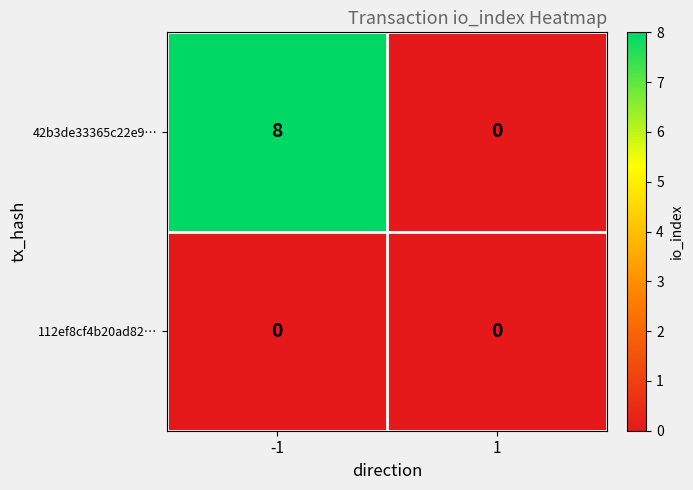

Which series has the largest total across all categories?

42b3de33365c22e9…